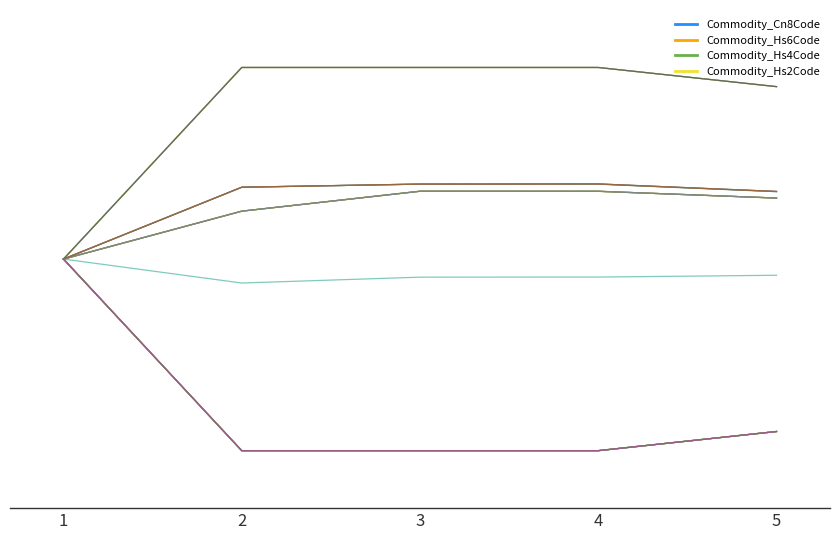

The Commodity_Hs2Code series shows 0.5 at 1. True or false?

True